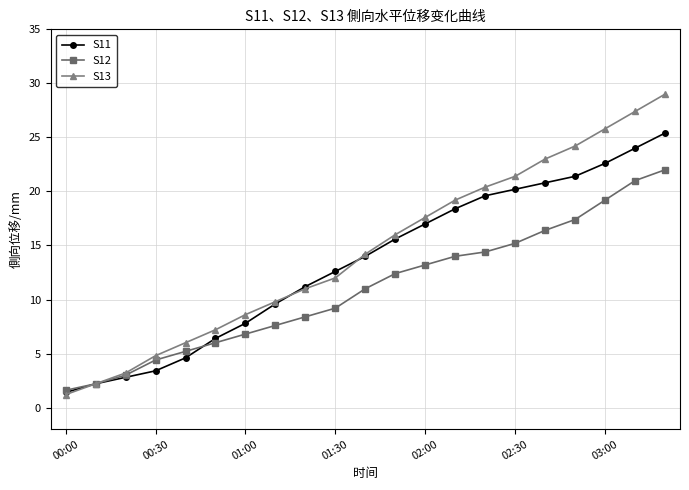

Rank the series by their maximum value, from lowest to highest.

S12, S11, S13